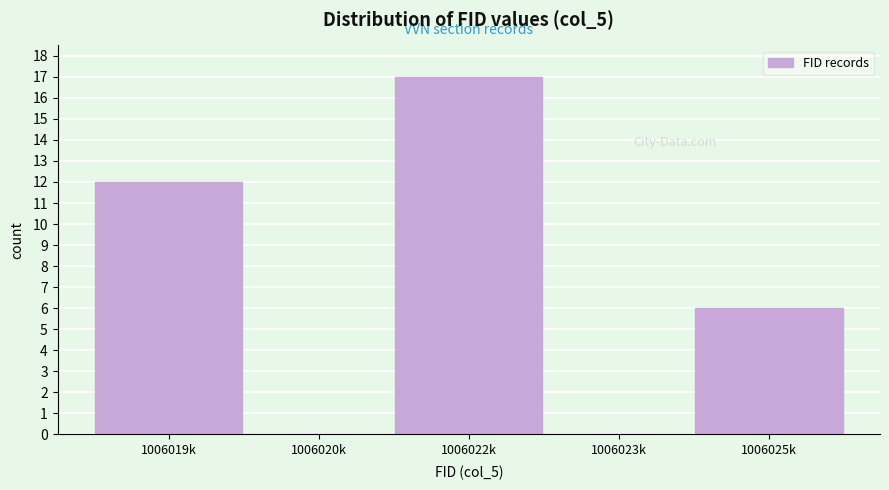

Reading right to left, transcribe all the data shown in this chart.

1006025k=6	1006023k=0	1006022k=17	1006020k=0	1006019k=12